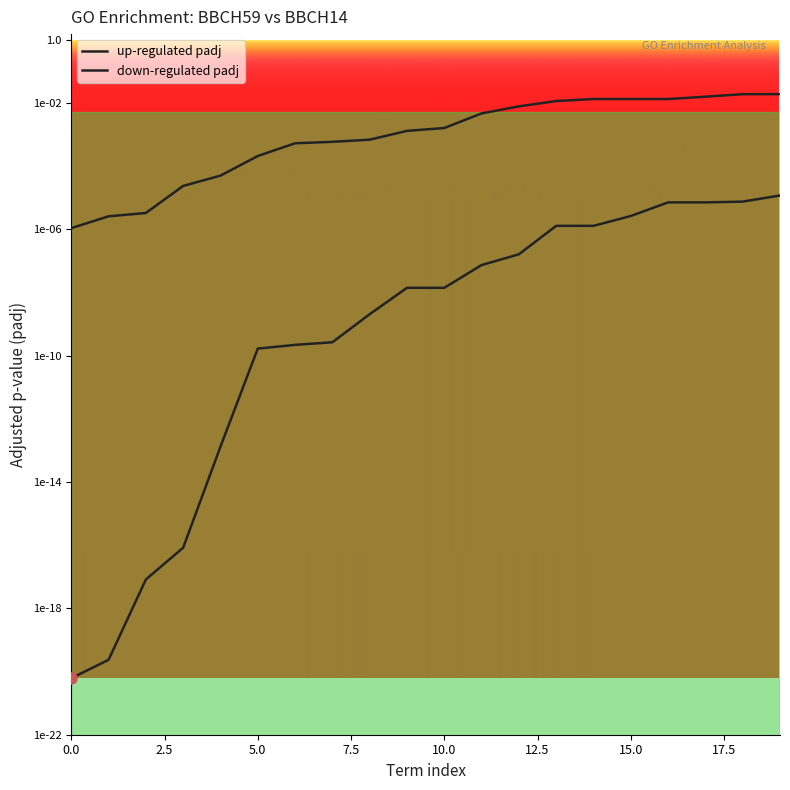

Which category has the highest value across all series?

18